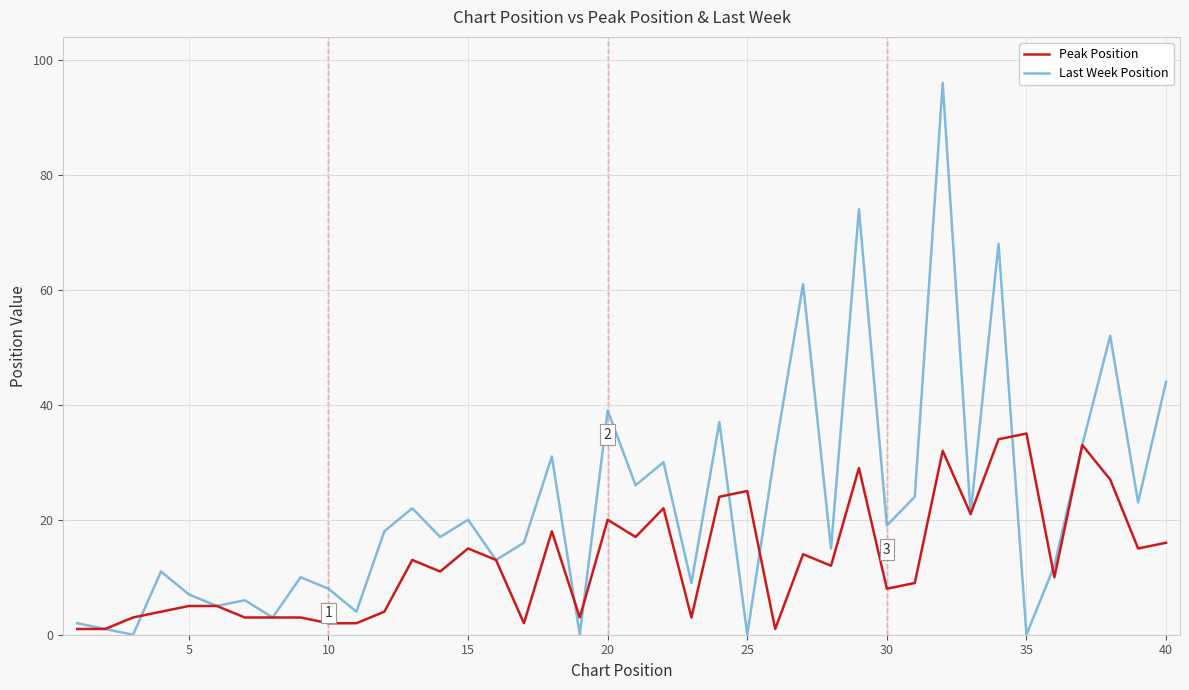

List the series in order of their peak value, highest first.

Last Week Position, Peak Position